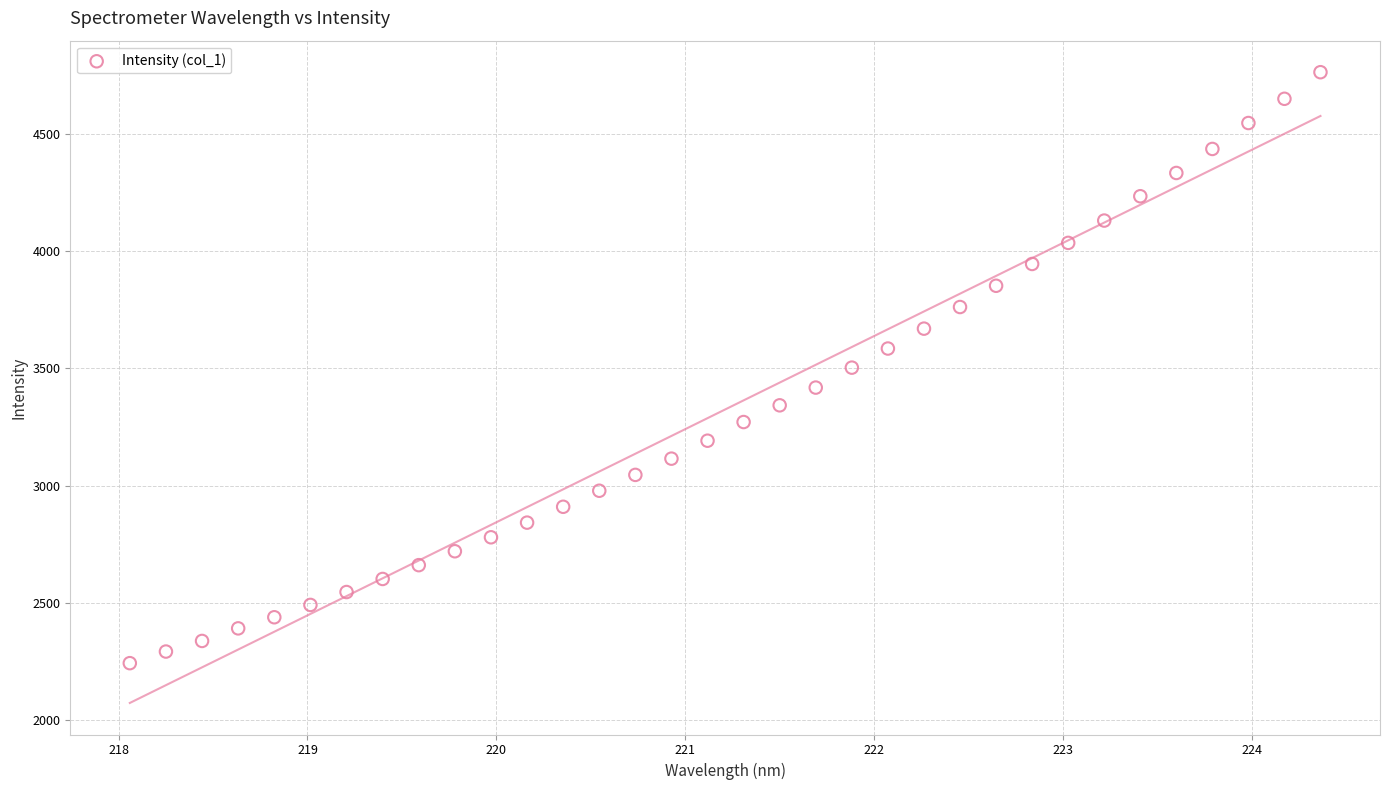

What is the range of X values (max minus min)?

6.3